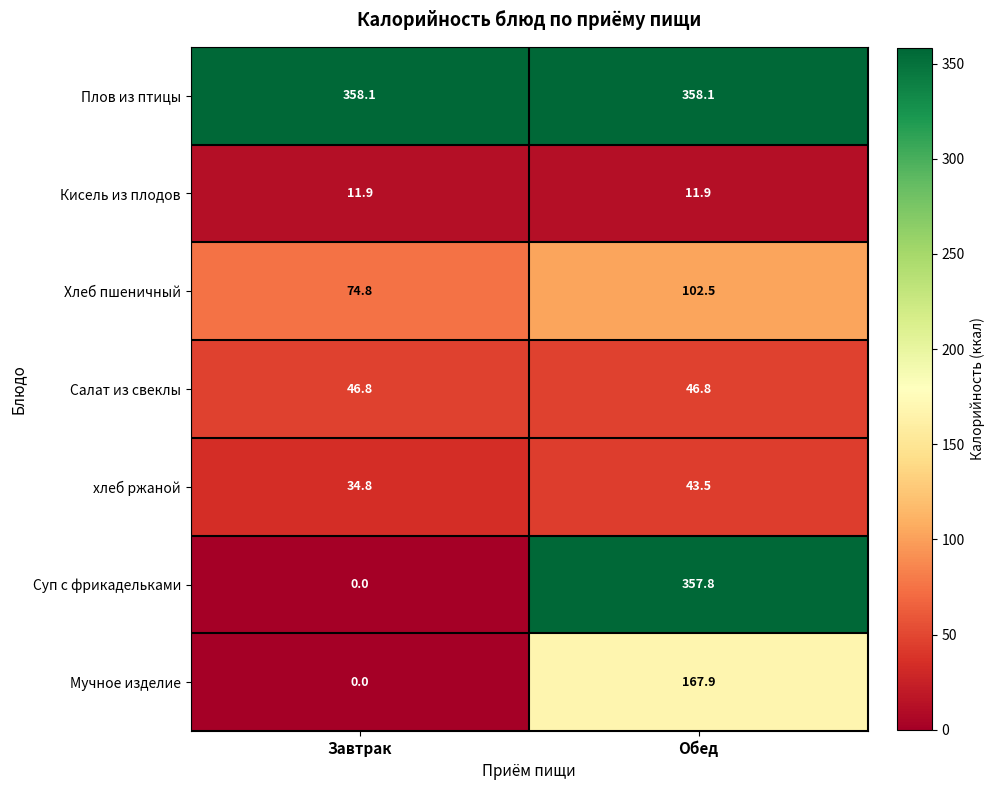

At Обед, list the series in order from smallest to largest.

Кисель из плодов, хлеб ржаной, Салат из свеклы, Хлеб пшеничный, Мучное изделие, Суп с фрикадельками, Плов из птицы